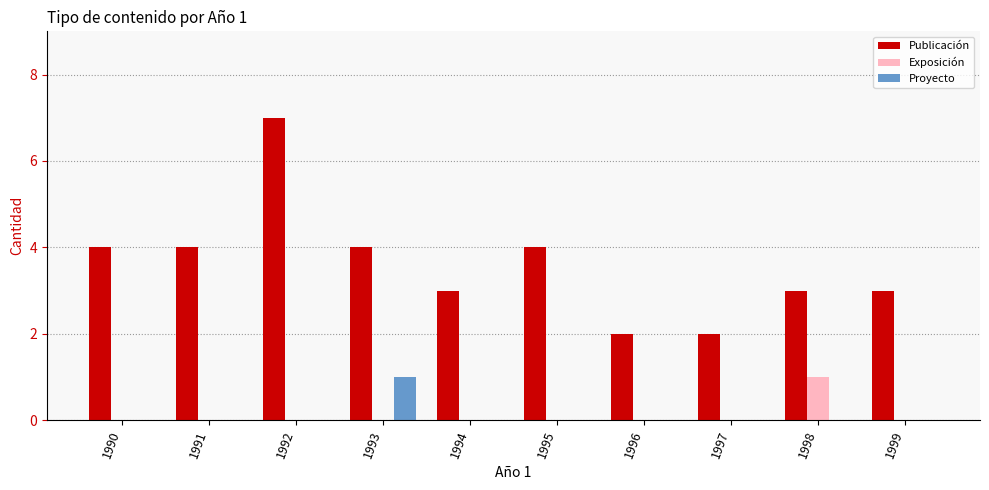

What is the sum of all Publicación values?

36